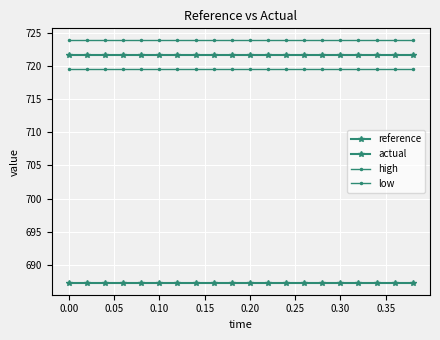

What is the highest value of the low series?

719.5